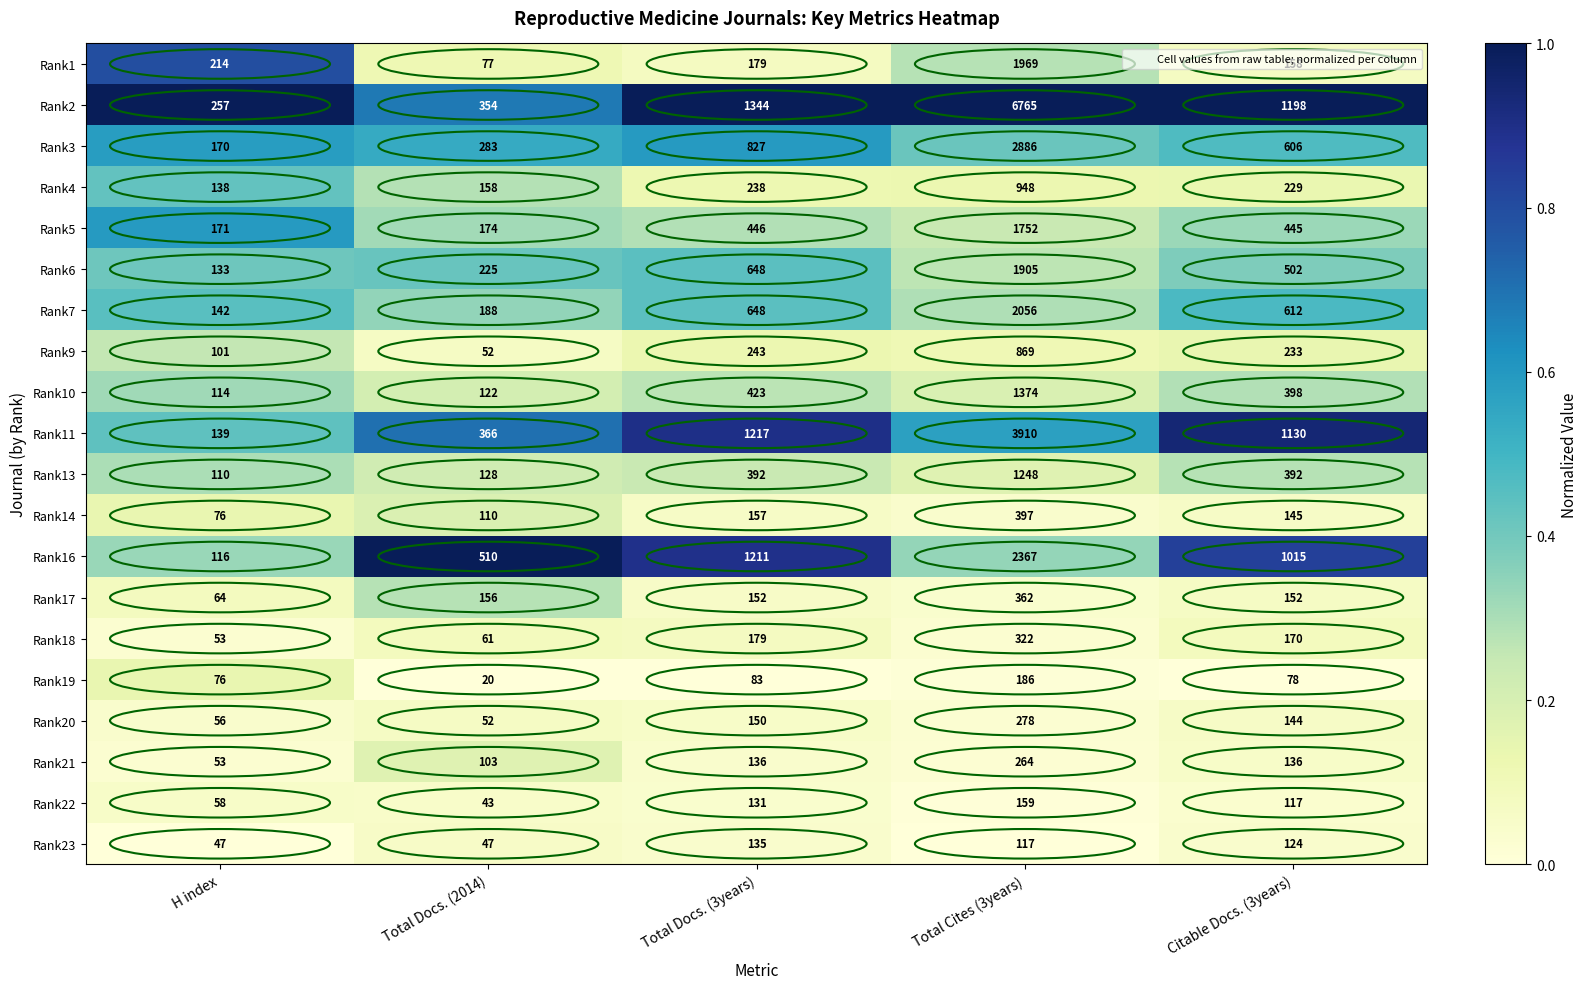

True or false: Rank23 has a value of 213 at Citable Docs. (3years).

False